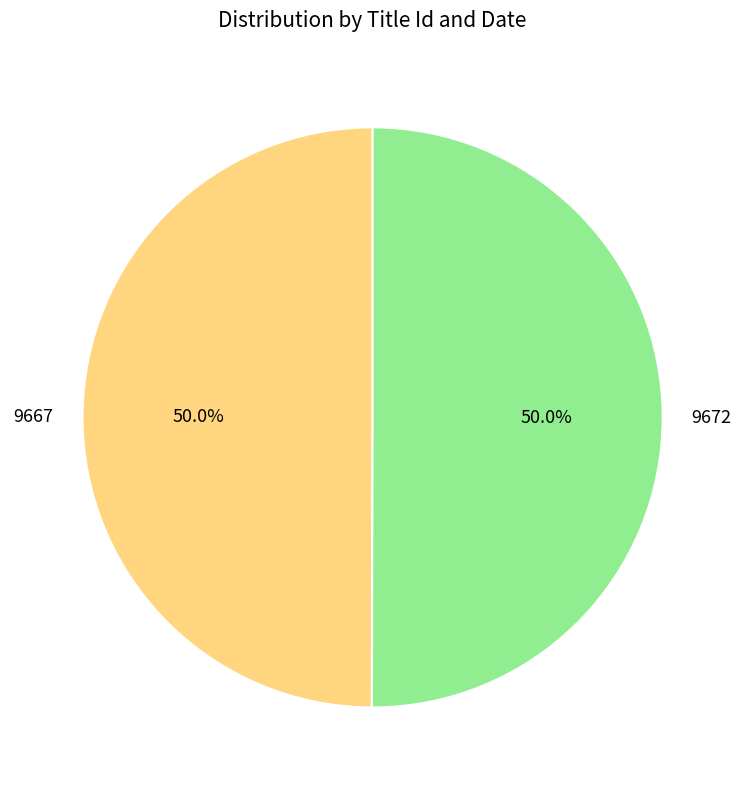

What percentage is NOT represented by 9672?

50.0%